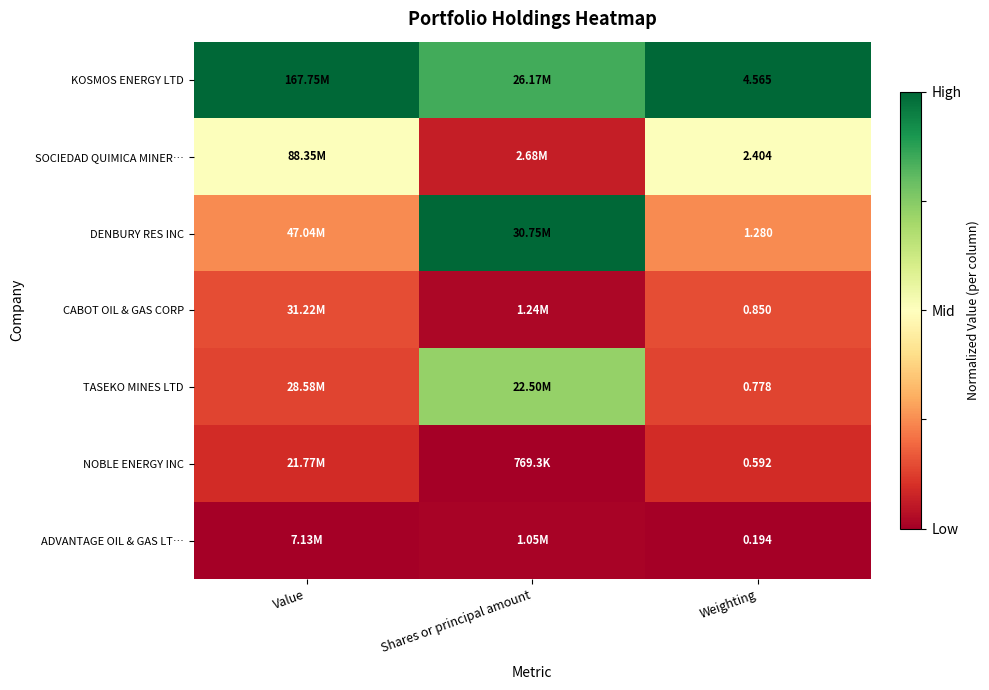

Rank the series at Weighting from lowest to highest value.

ADVANTAGE OIL & GAS LT…, NOBLE ENERGY INC, TASEKO MINES LTD, CABOT OIL & GAS CORP, DENBURY RES INC, SOCIEDAD QUIMICA MINER…, KOSMOS ENERGY LTD